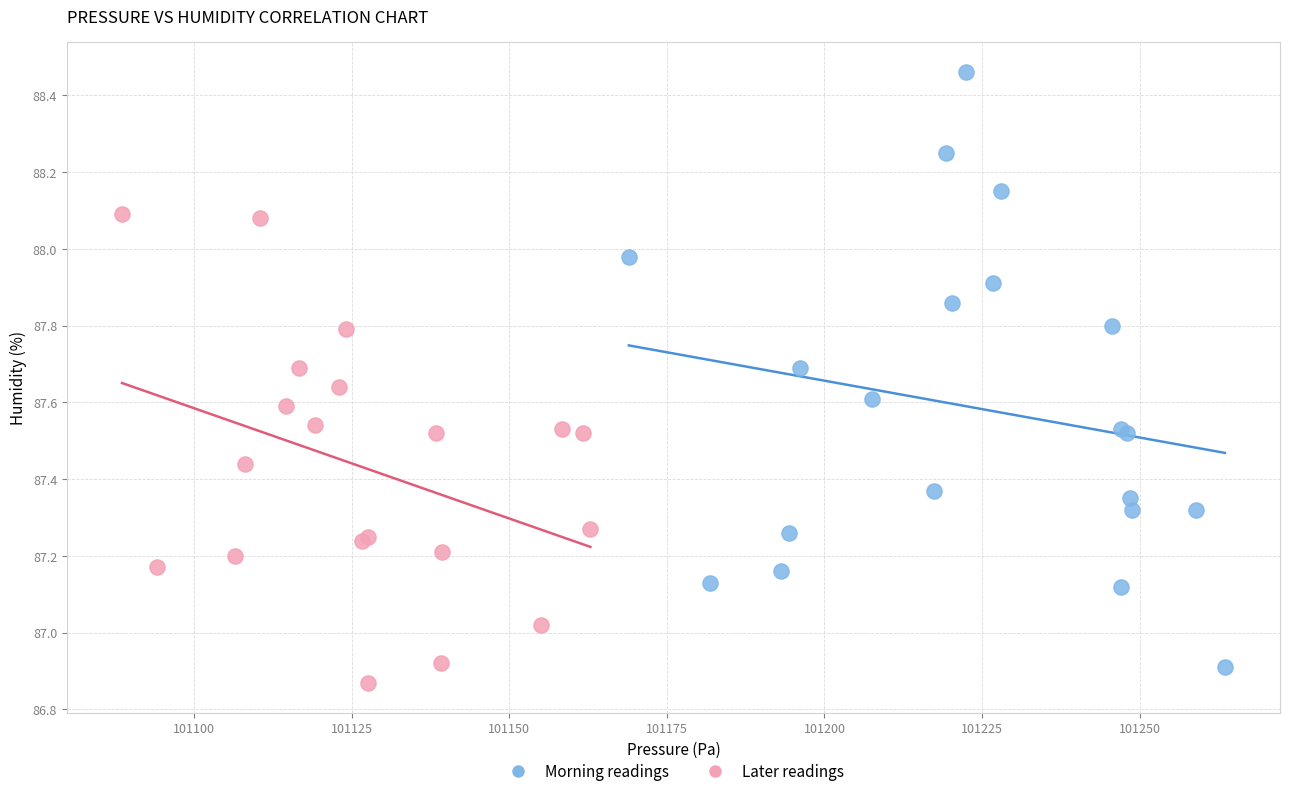

What are all the series names shown in the legend?

Morning readings, Later readings